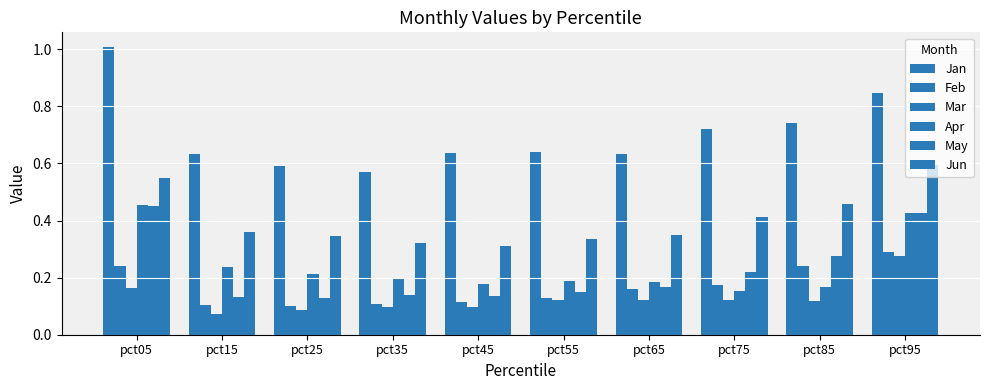

At which category does the chart reach its minimum across all series?

pct15